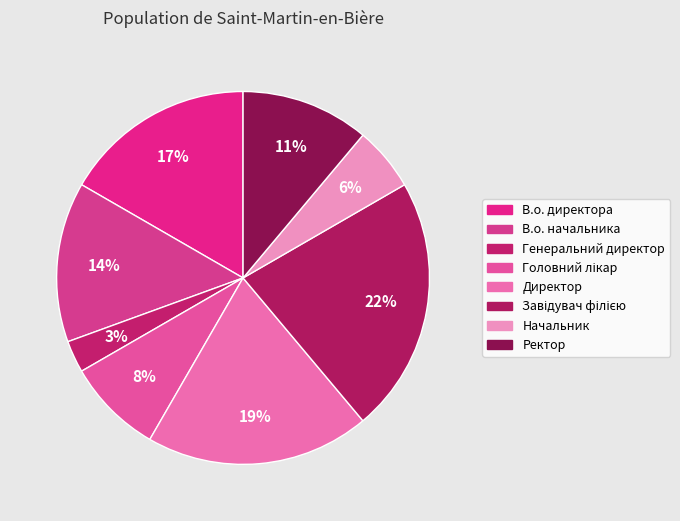

Count the number of slices in the pie.

8